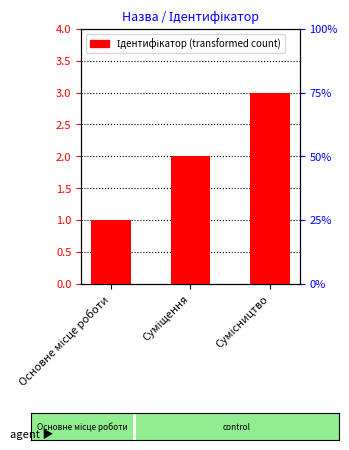

List the labels in order of value, smallest first.

Основне місце роботи, Суміщення, Сумісництво